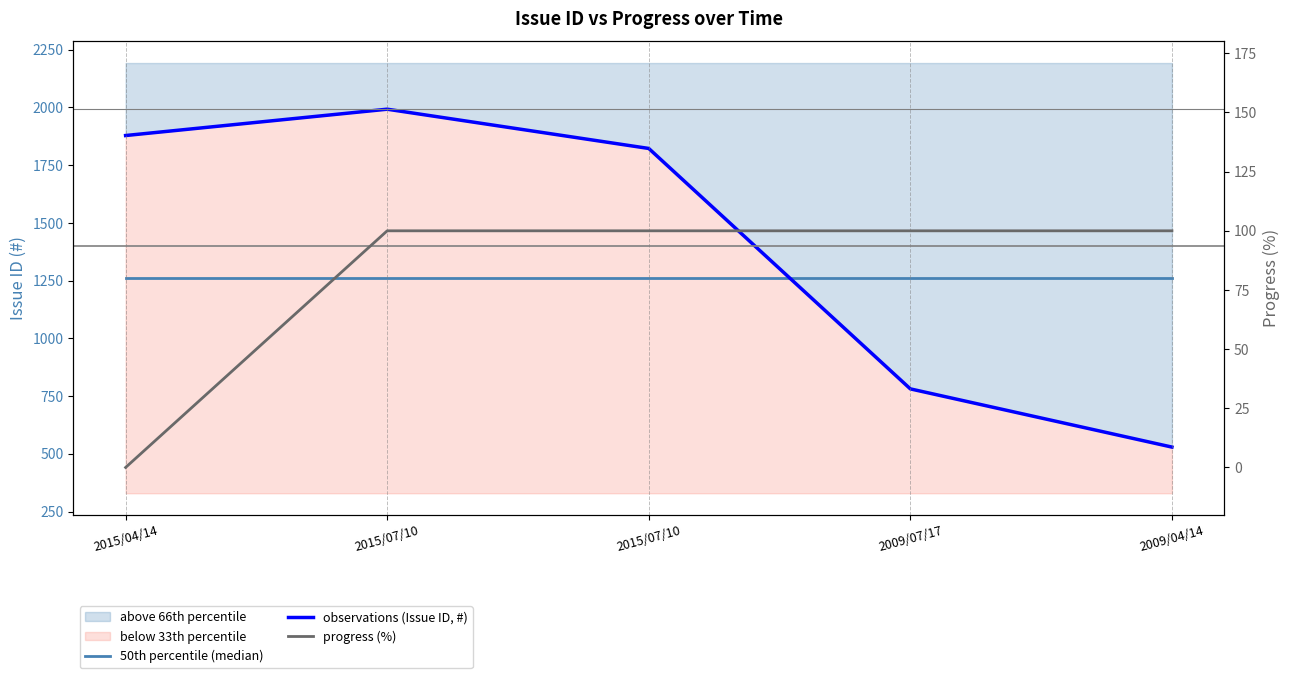

True or false: observations (Issue ID, #) and progress (%) intersect in this chart.

False